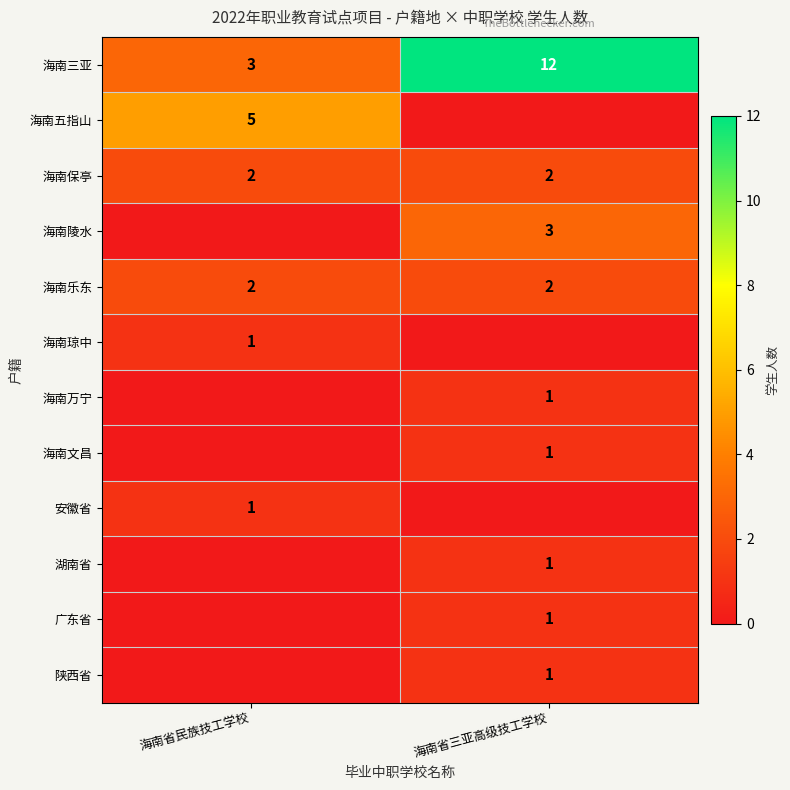

What is the minimum value for 海南三亚?

3